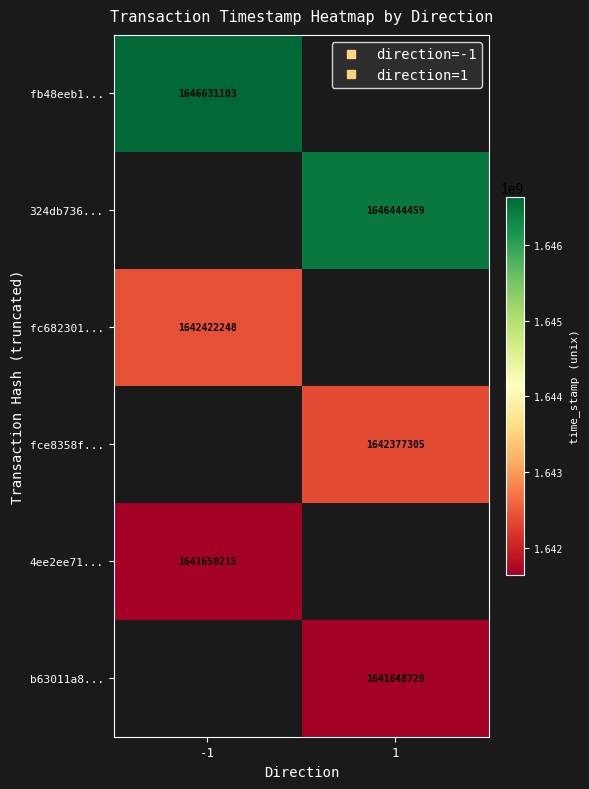

At how many categories does at least one series exceed 1643146179?

2